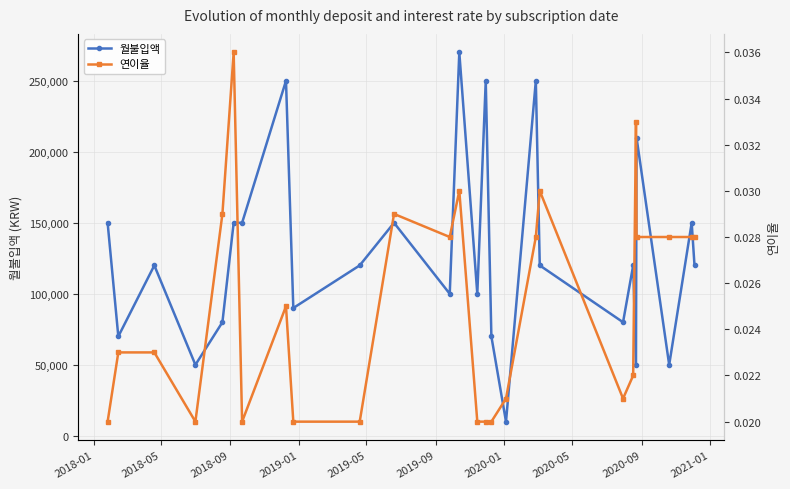

What is the value of the 월불입액 point at the 6th from the left?

150000